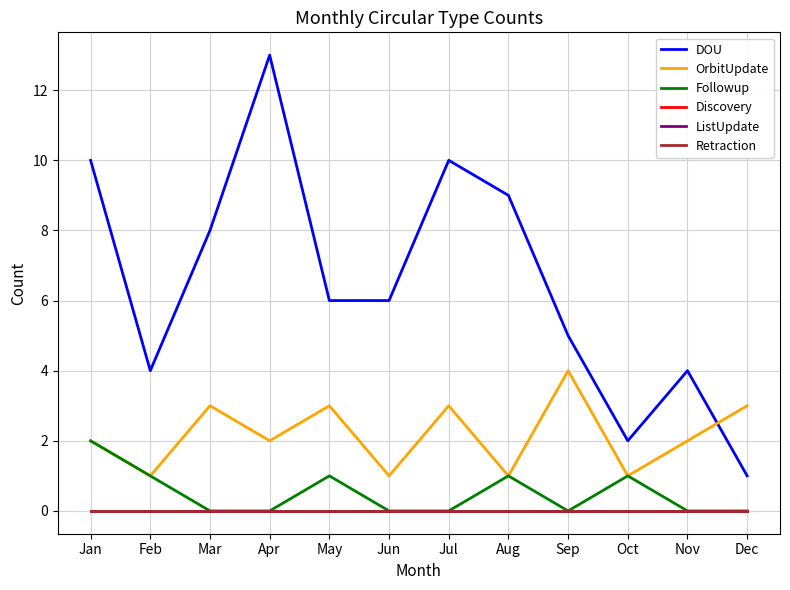

What is the average value of the DOU series?

6